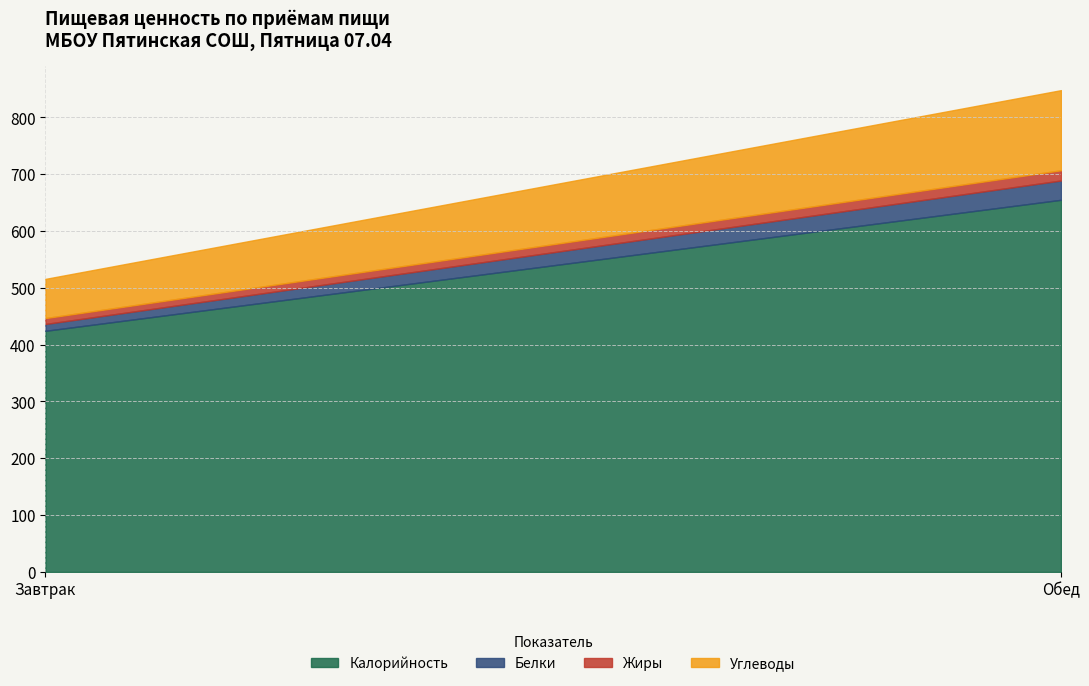

What is the difference between the highest and lowest values at Завтрак?

414.0